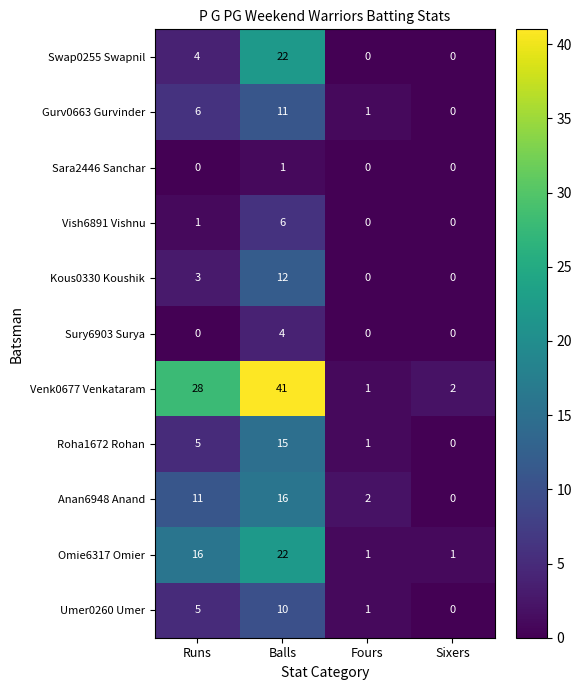

List the labels in order of Venk0677 Venkataram value, largest first.

Balls, Runs, Sixers, Fours